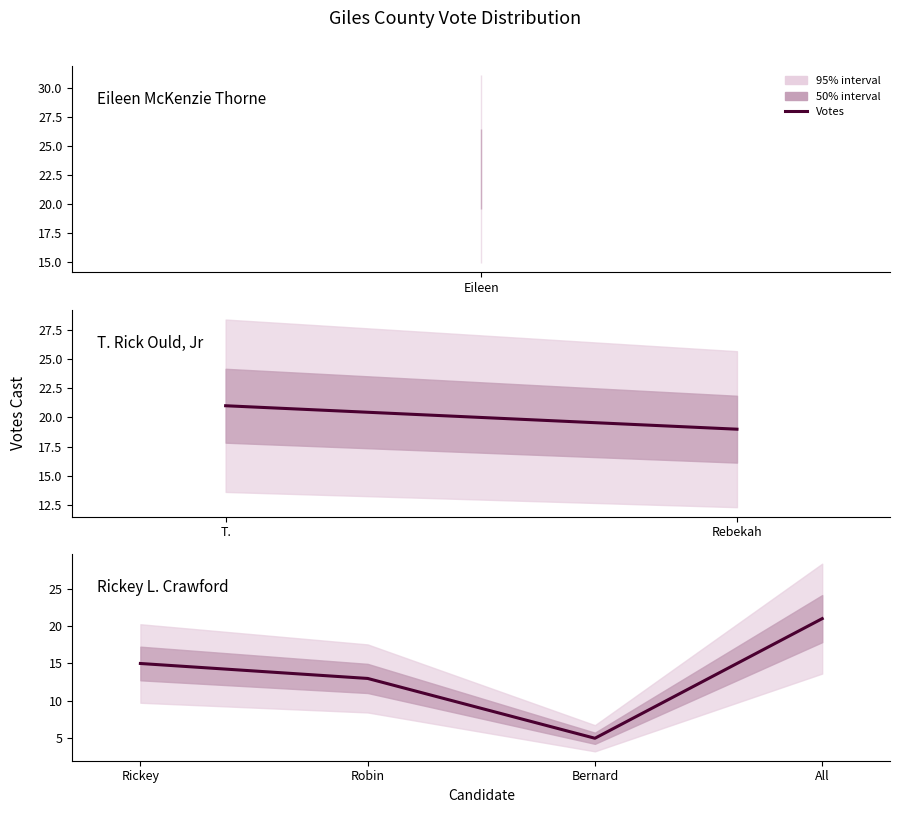

True or false: the data has more than 2 interior local peaks.

False